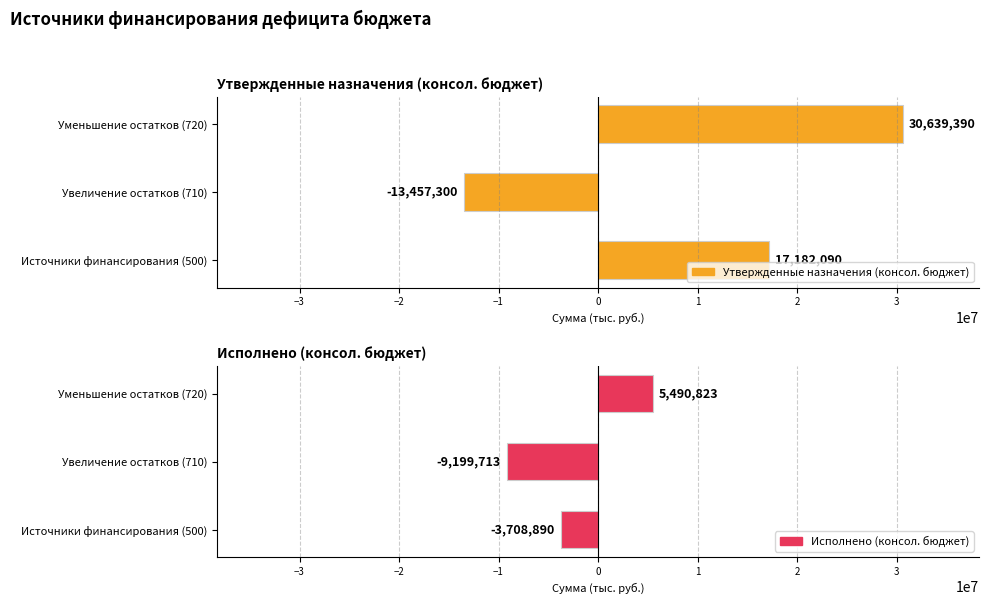

List the series in order of their overall mean, lowest first.

Исполнено (консол. бюджет), Утвержденные назначения (консол. бюджет)